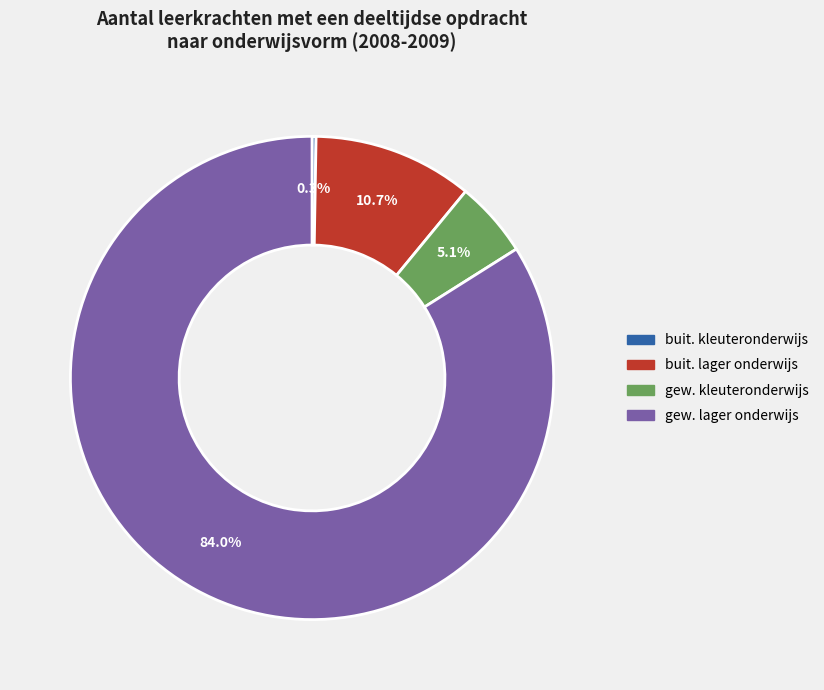

Does any single category account for the majority?

Yes